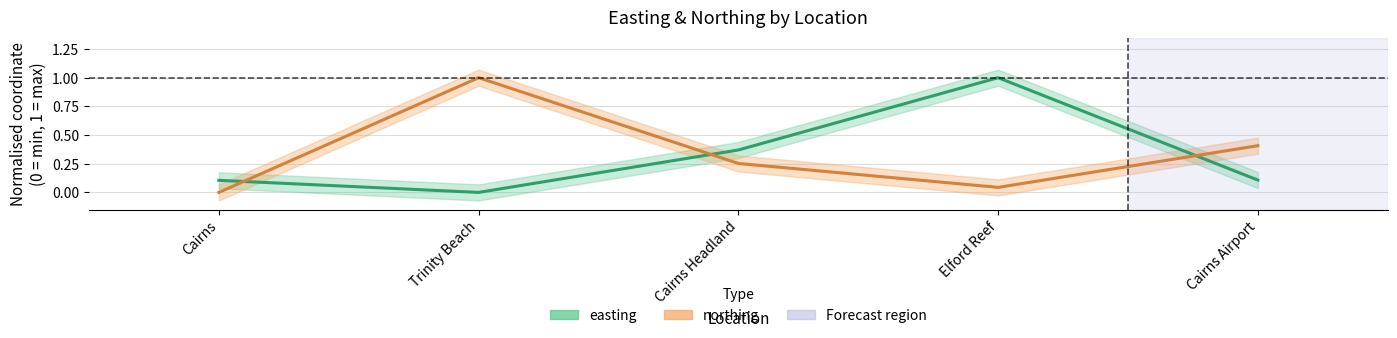

Which category has the highest value across all series?

Elford Reef